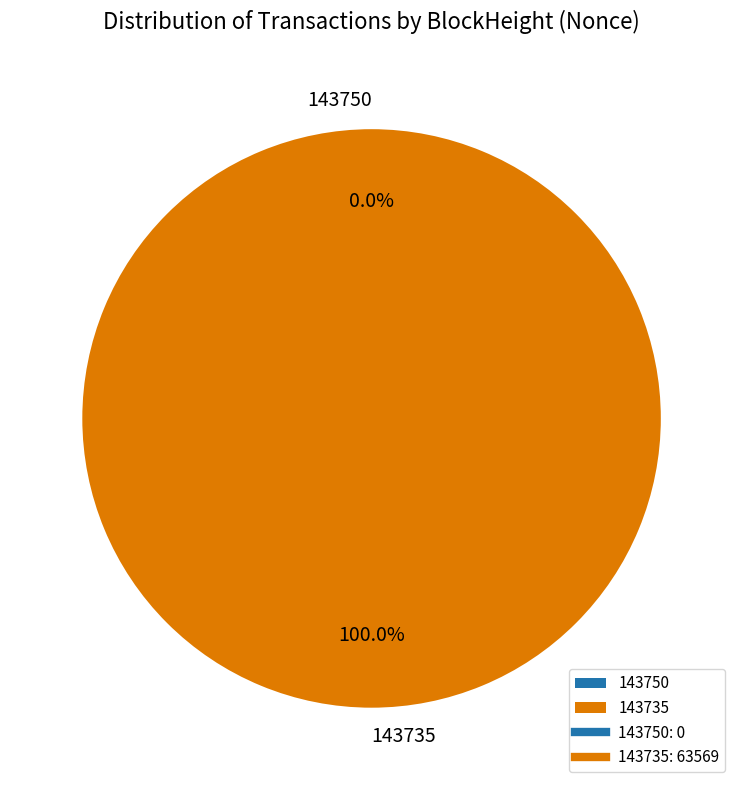

How many slices are in this pie chart?

2